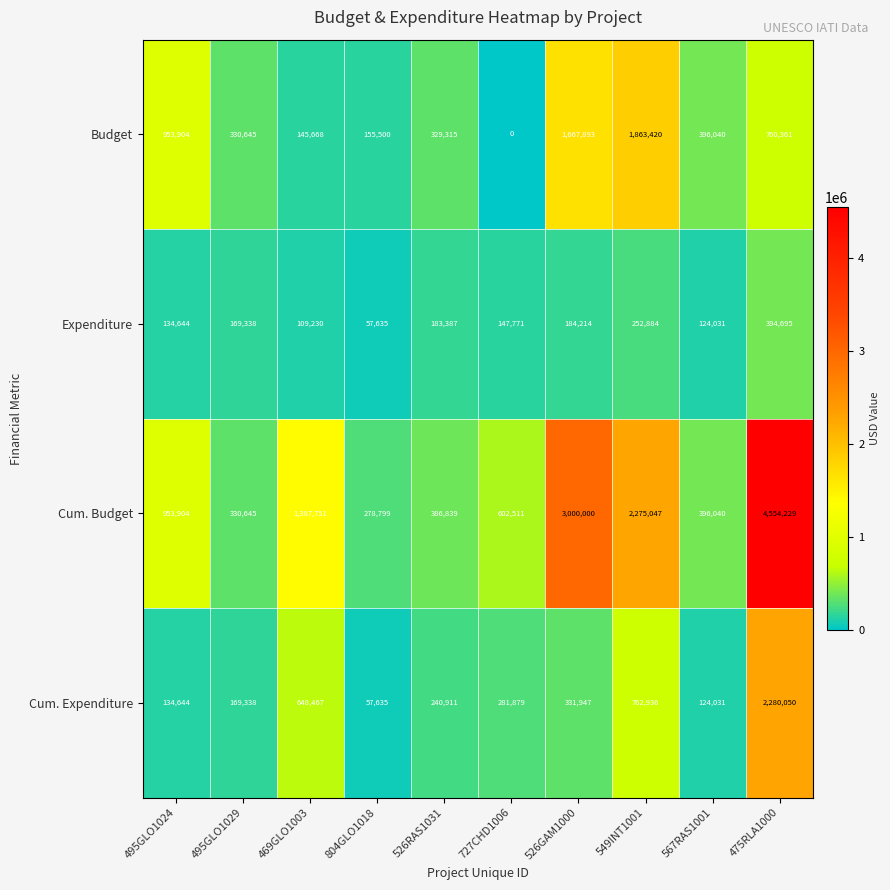

What is the total value across all series at 526GAM1000?

5184054